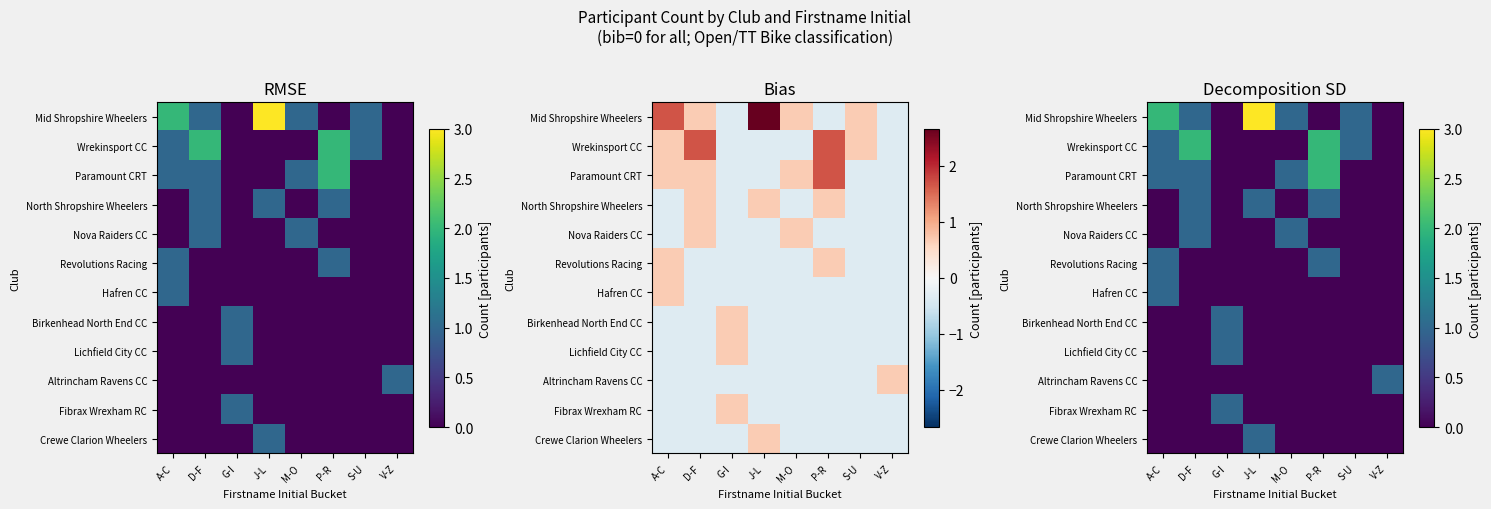

The value of Wrekinsport CC at M-O is 0. True or false?

True